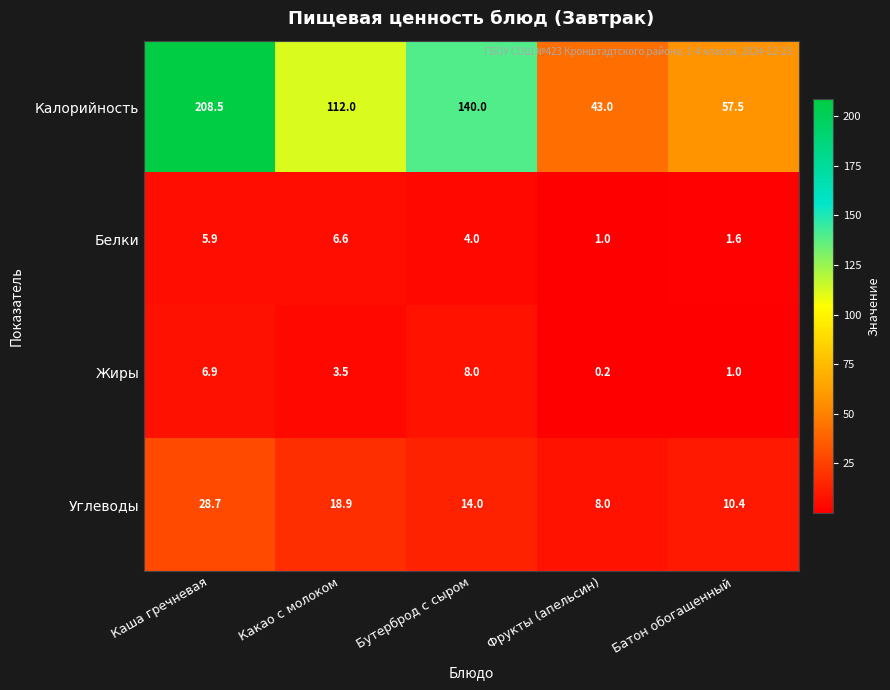

Reading left to right, what are all the values shown in this chart?

Калорийность: 208.5	112.0	140.0	43.0	57.5
Белки: 5.9	6.6	4.0	1.0	1.6
Жиры: 6.9	3.5	8.0	0.2	1.0
Углеводы: 28.7	18.9	14.0	8.0	10.4